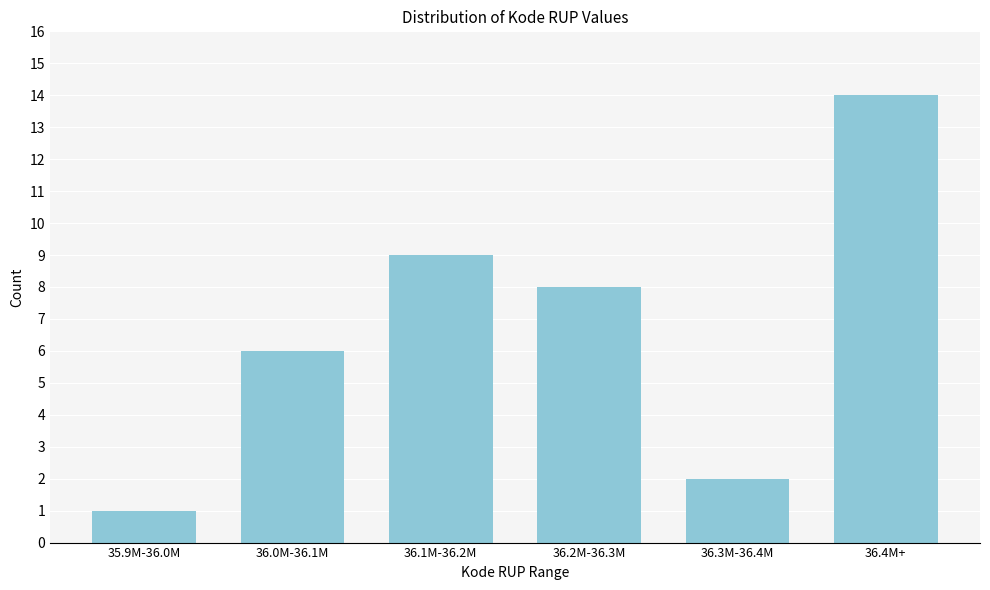

Reading left to right, extract all data points from this chart.

1	6	9	8	2	14